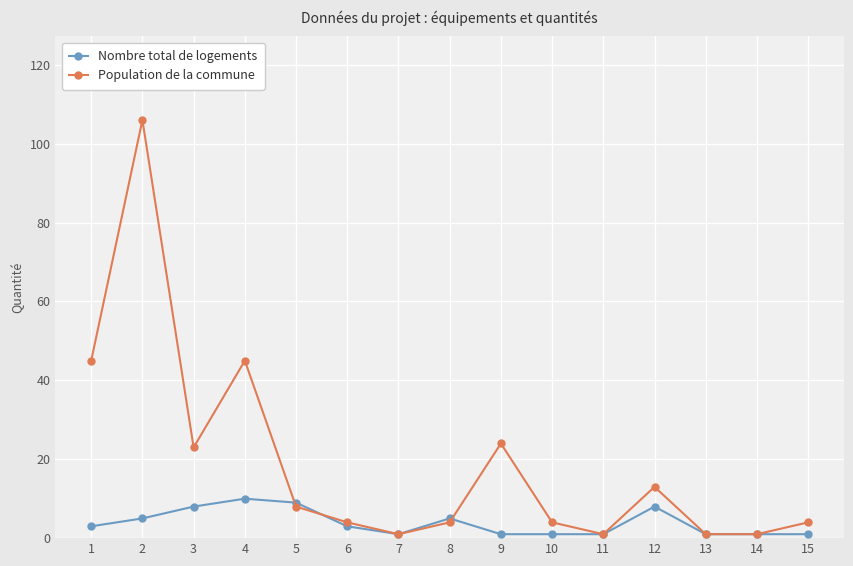

Does the chart display data point markers on the line(s)?

Yes